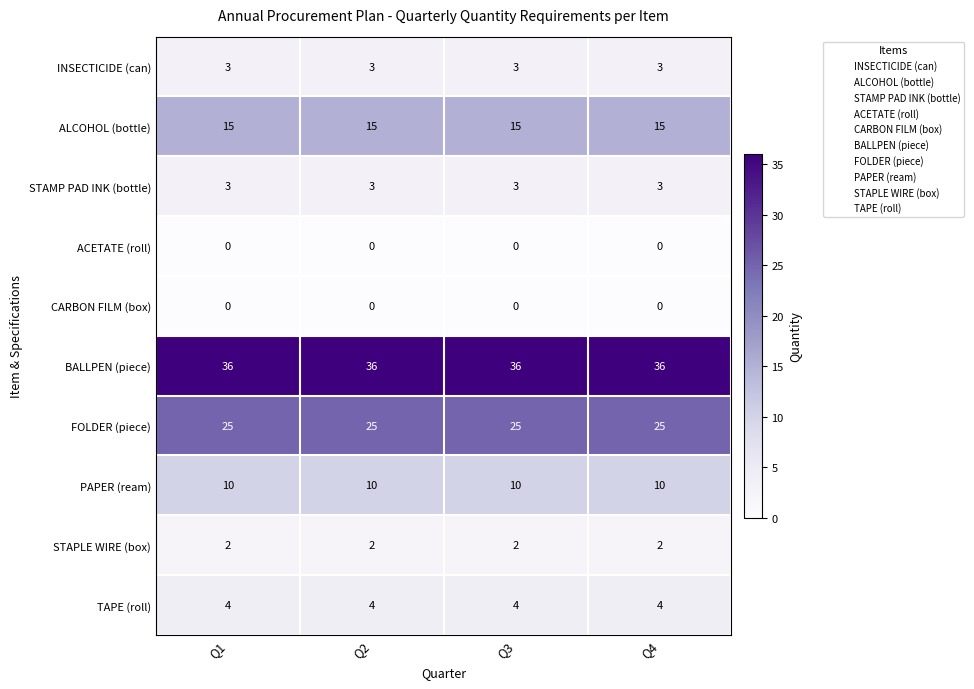

What is the lowest value of the PAPER (ream) series?

10